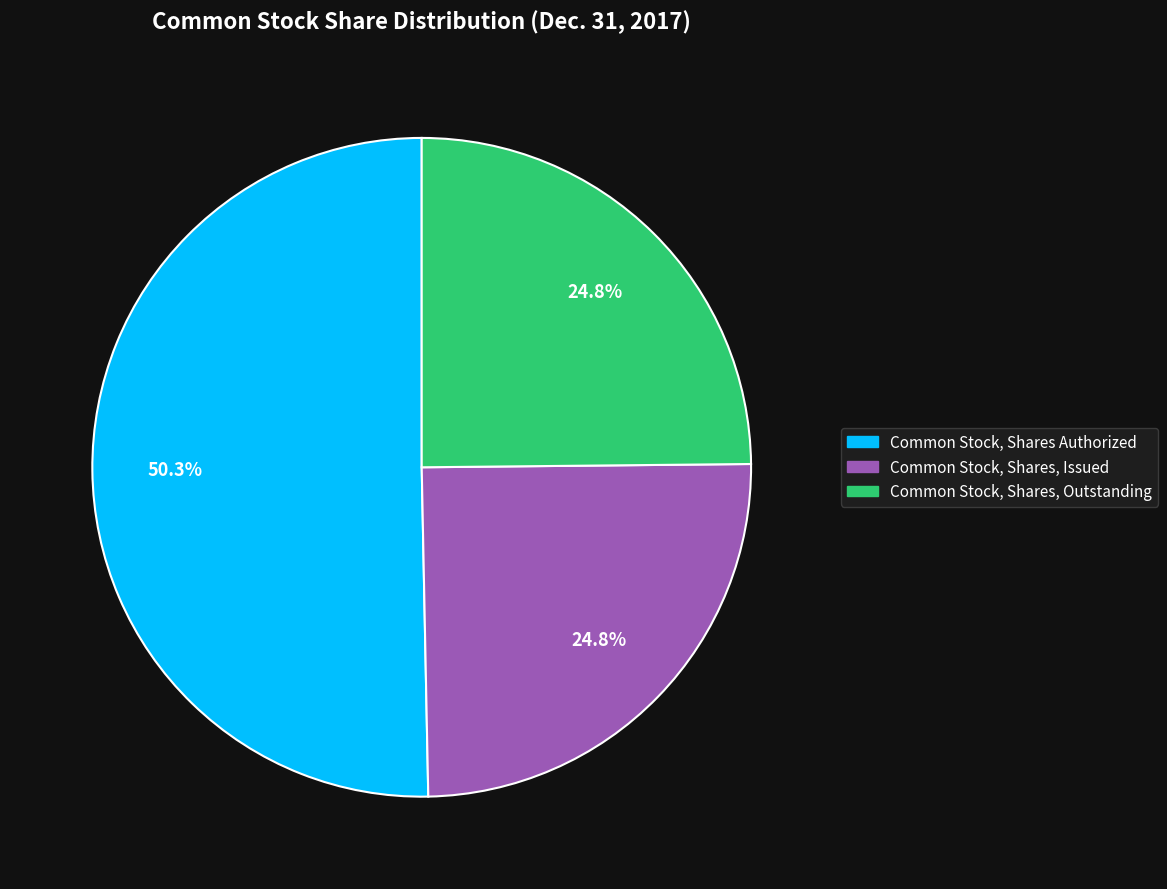

To the nearest percent, what percentage of the pie is Common Stock, Shares Authorized?

50%